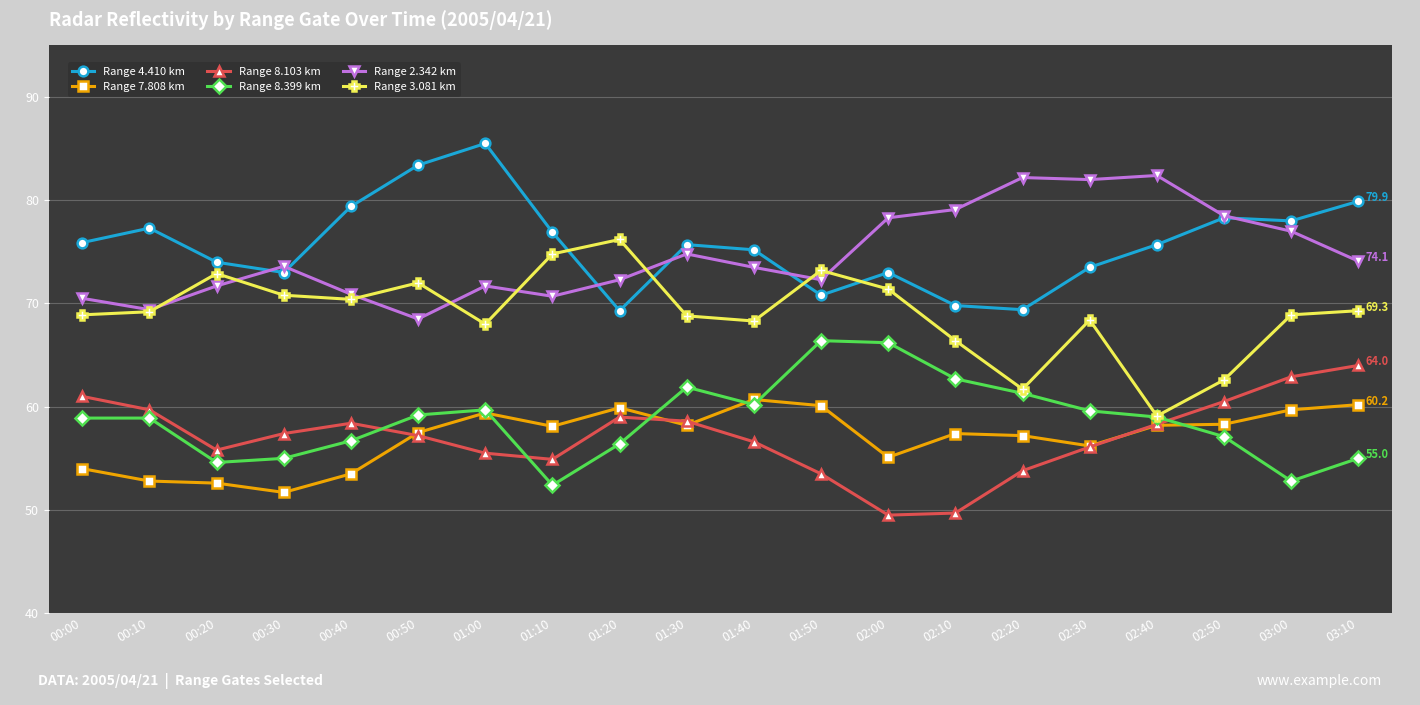

Count the number of categories in the chart.

20